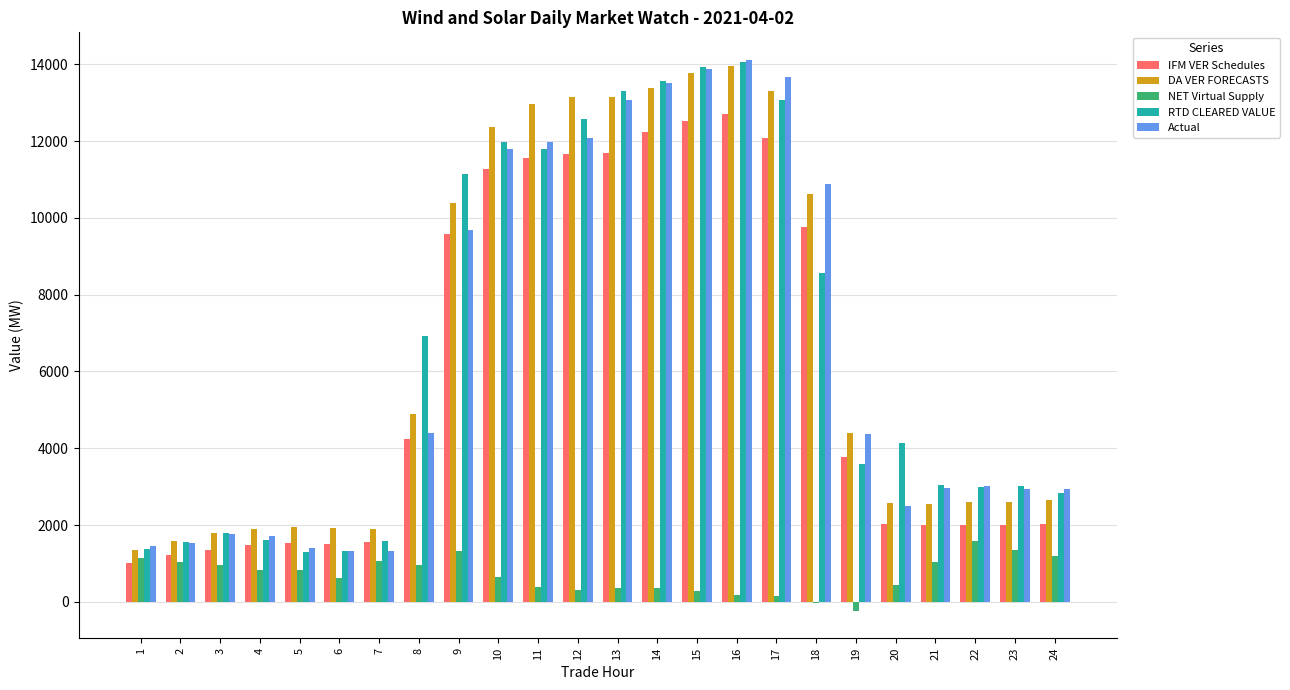

What is the highest value of the Actual series?

14117.3